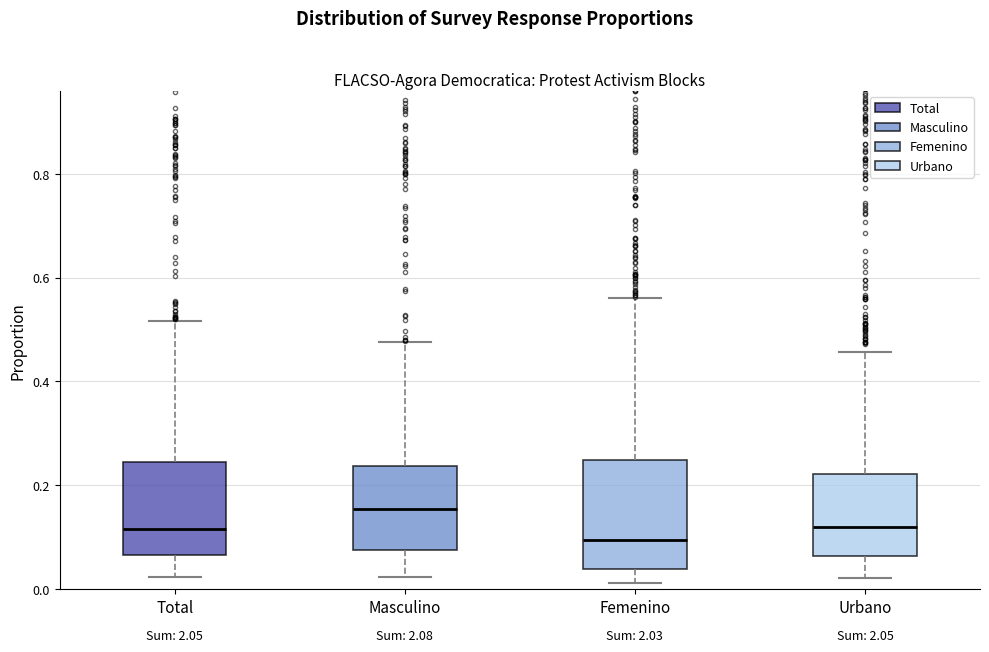

Reading left to right, read every box against the y-axis: the position of its median line, the range the box covers, and the ends of its whiskers. The values are not printed on the chart, so give them approximately, as read against the axis.

Total: median 0.12, box 0.06 to 0.24, whiskers 0.02 to 0.52
Masculino: median 0.16, box 0.08 to 0.24, whiskers 0.02 to 0.48
Femenino: median 0.10, box 0.04 to 0.24, whiskers 0.02 to 0.56
Urbano: median 0.12, box 0.06 to 0.22, whiskers 0.02 to 0.46